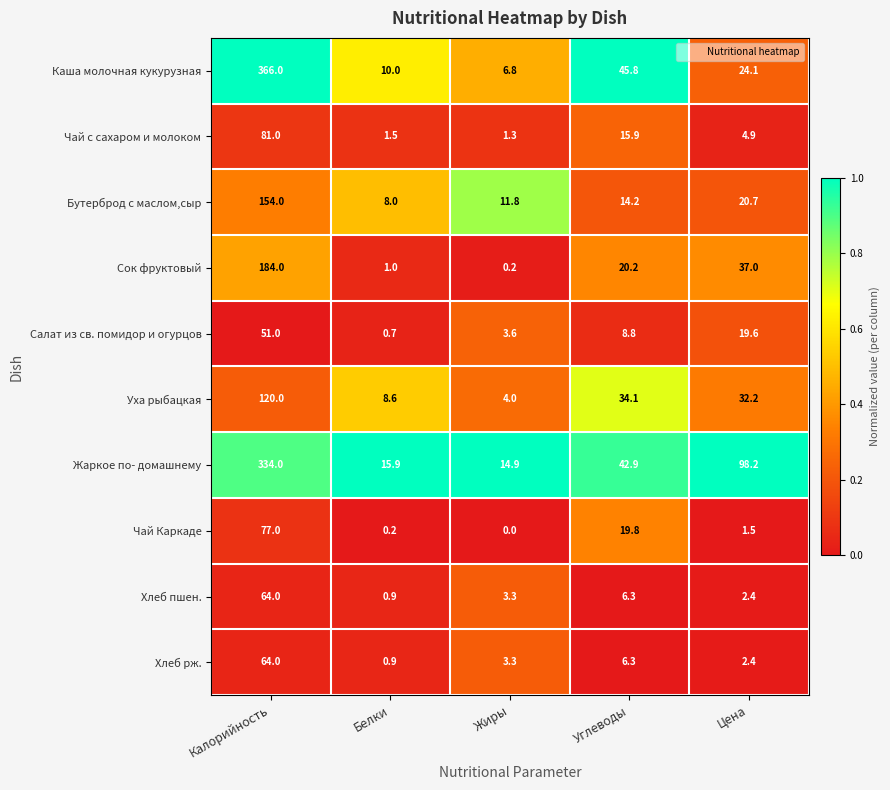

Where does the Хлеб рж. series first go above 3?

Калорийность